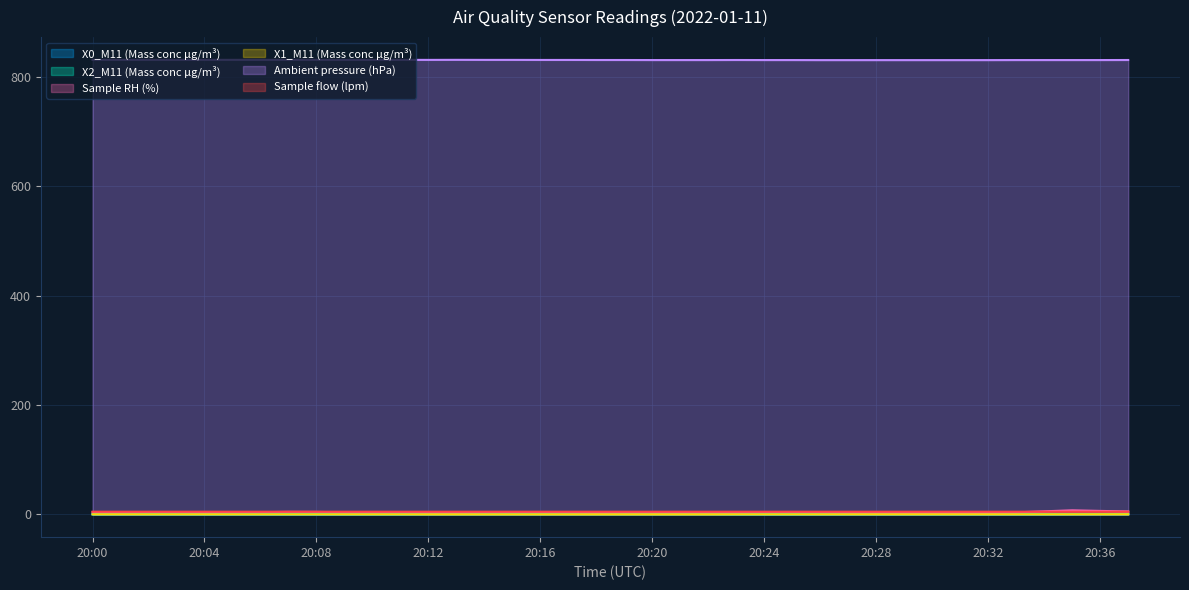

In Ambient pressure (hPa), how many points are lower than both neighbors (excluding endpoints)?

1